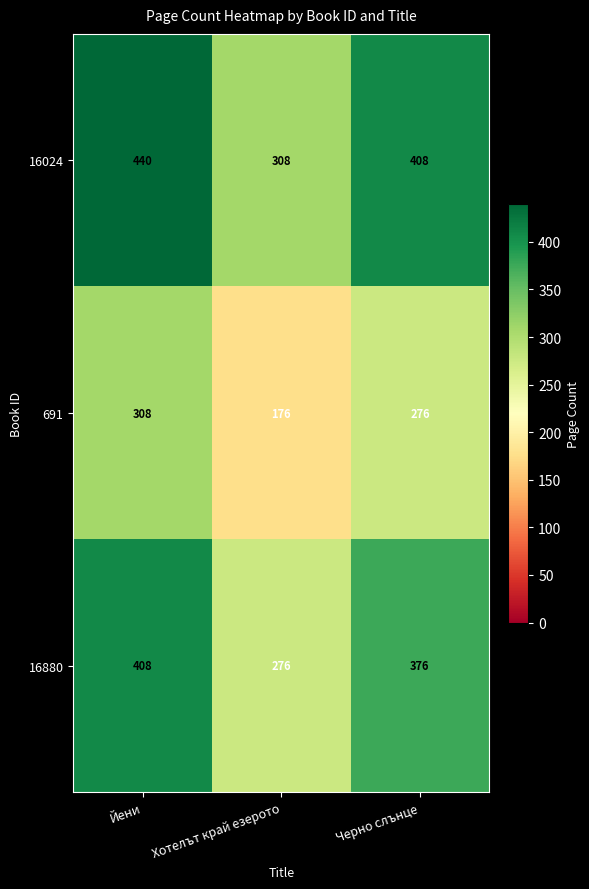

What is the spread (max minus min) of values at Хотелът край езерото?

132